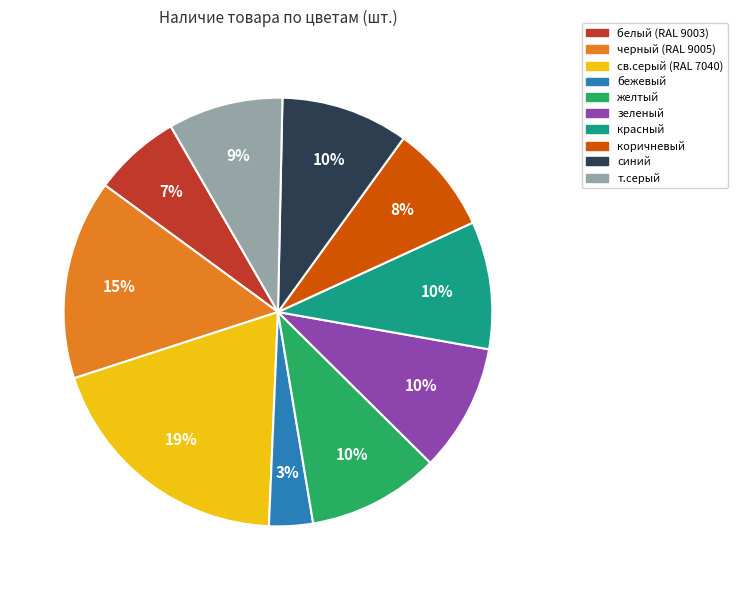

Which slice is the largest?

св.серый (RAL 7040)